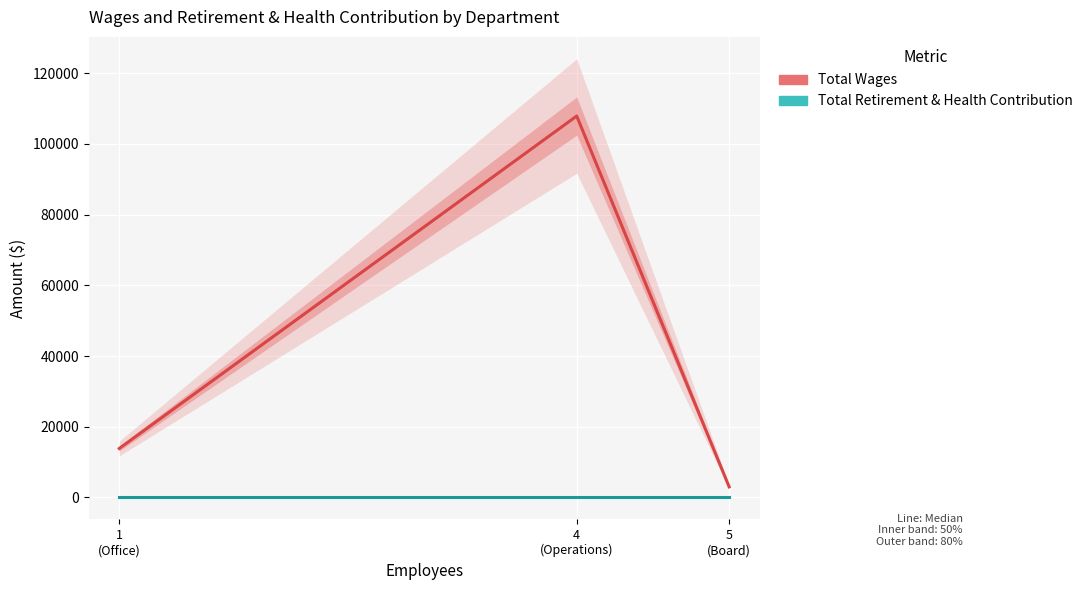

Rank the series at 4
(Operations) from highest to lowest value.

Total Wages, Total Retirement & Health Contribution